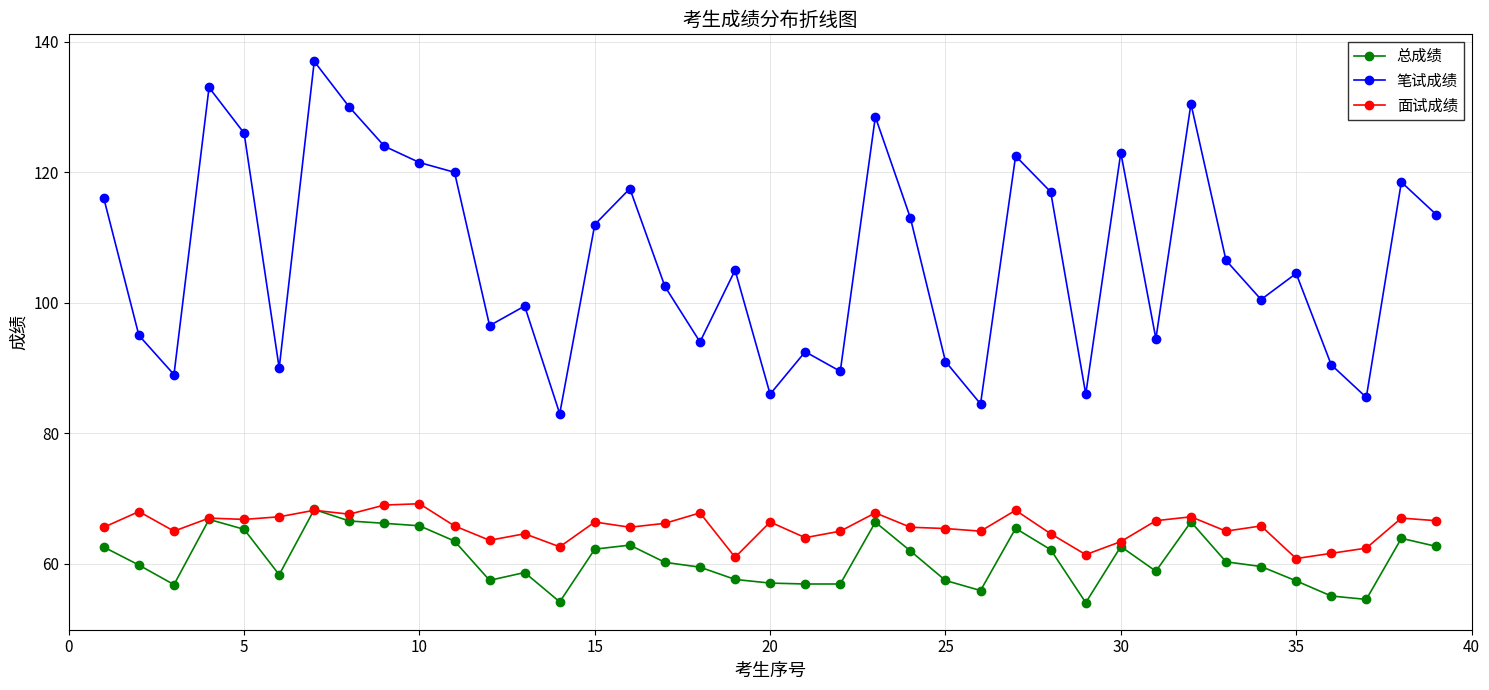

Count the number of categories in the chart.

39